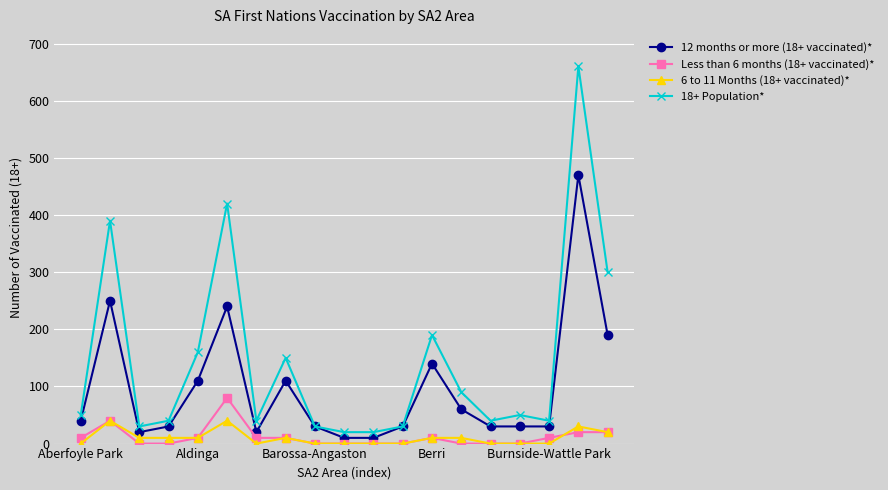

Which series has the largest total across all categories?

18+ Population*